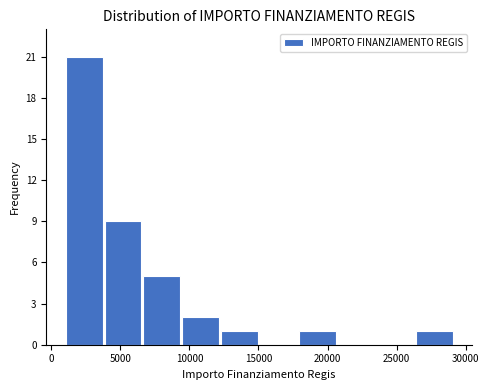

Over which range of the x-axis is the bar tallest?

1000 to 4000